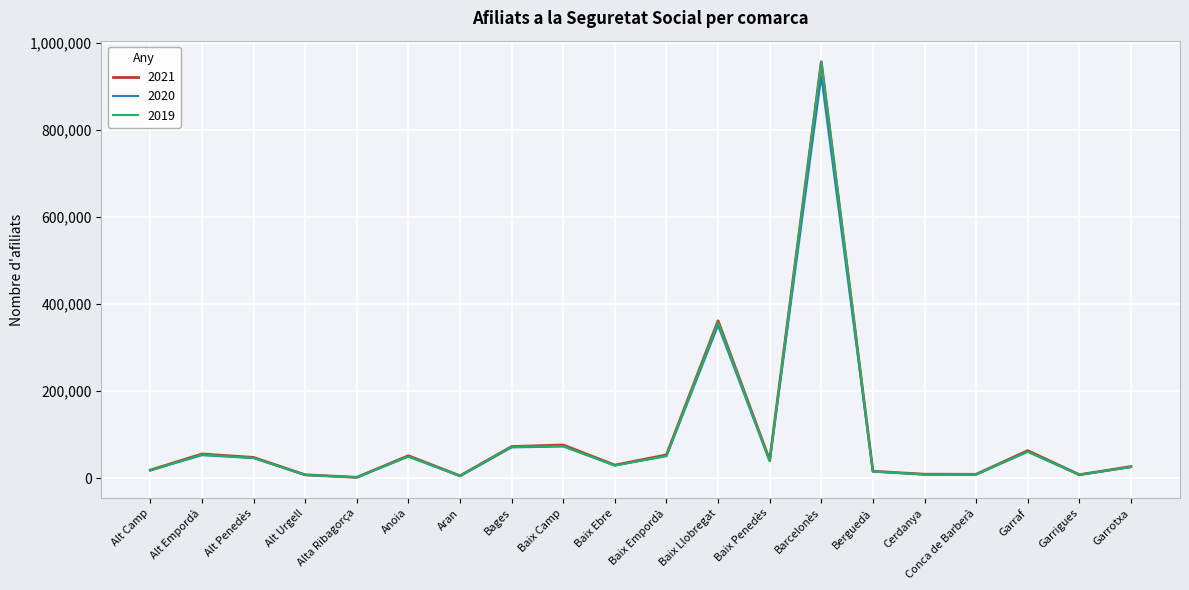

Which series has the widest spread of values?

2019